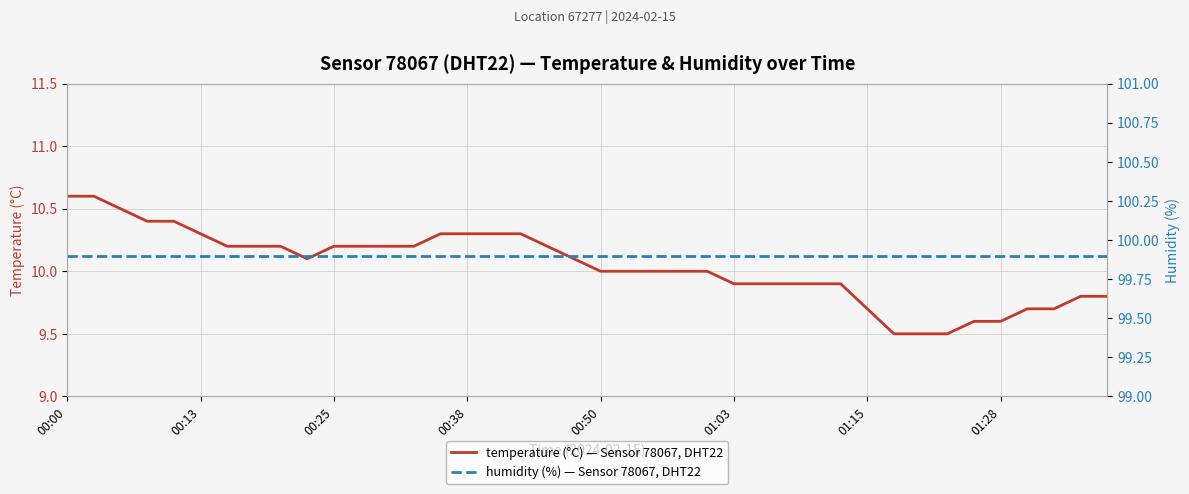

At which category is the sum across all series the highest?

00:00